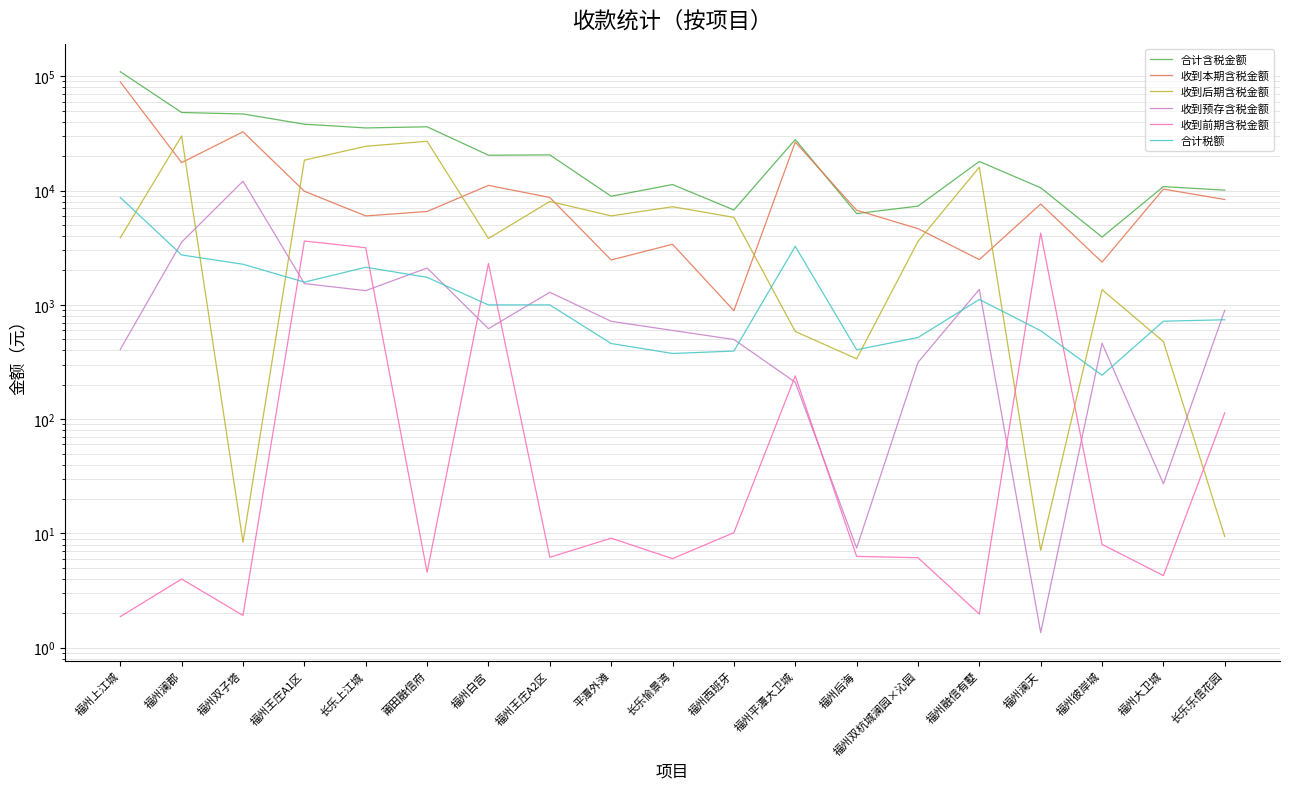

Which series has the widest spread of values?

合计含税金额